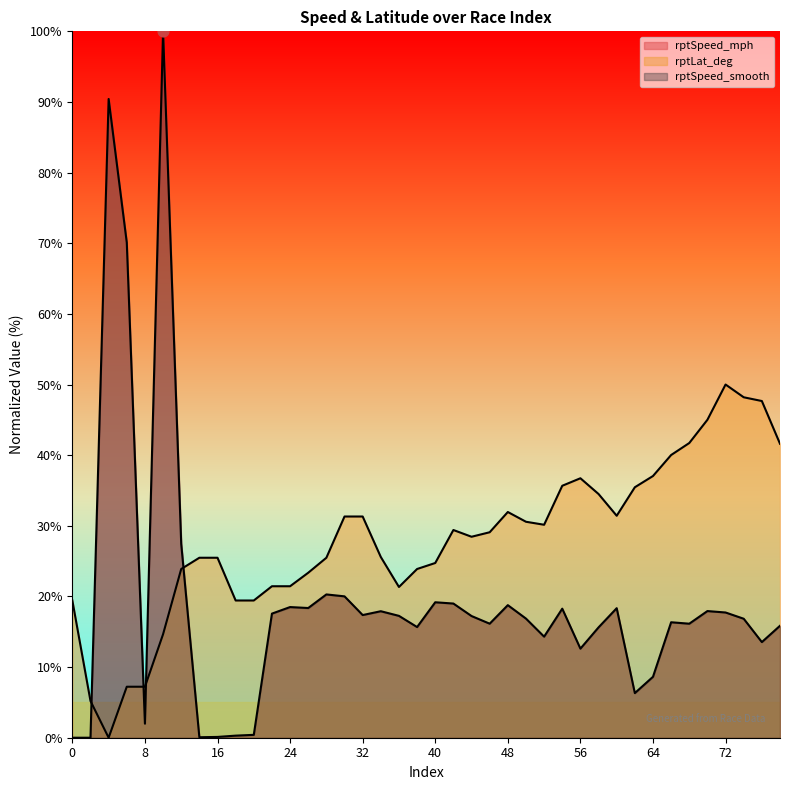

Which series has the largest total across all categories?

rptLat_deg